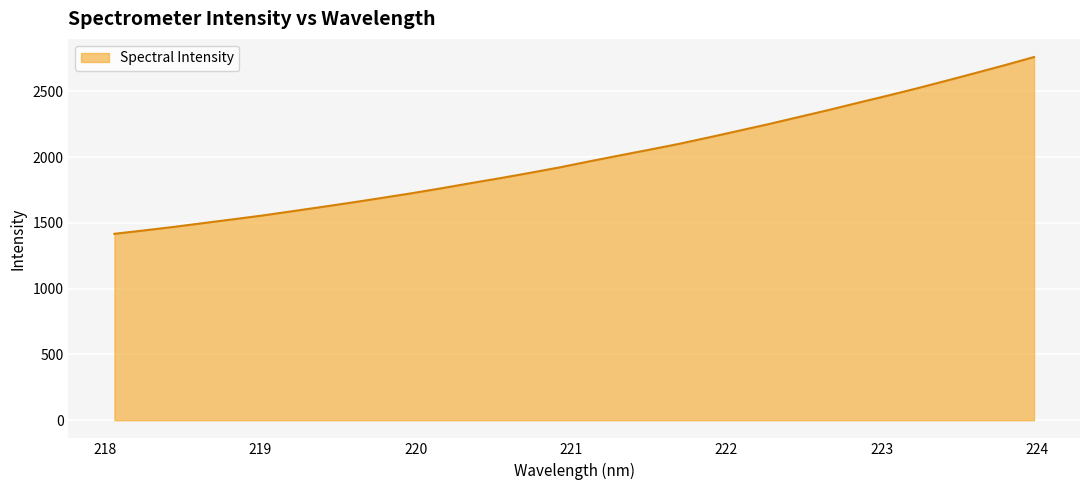

What is the difference between the maximum and minimum values?

1343.7